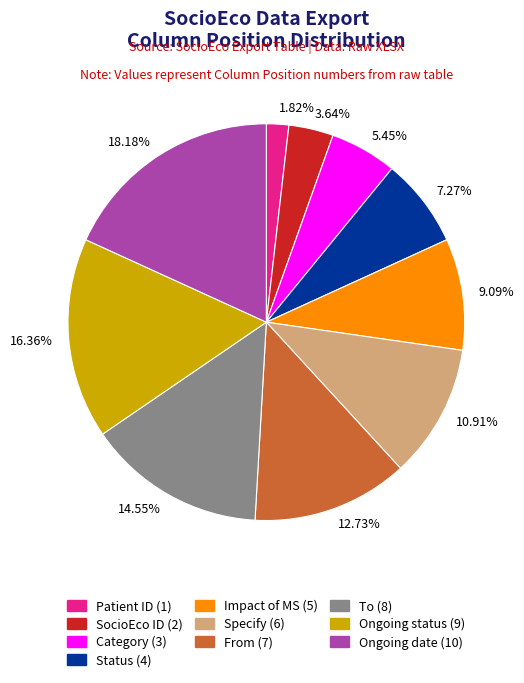

Is there a majority slice in this chart?

No